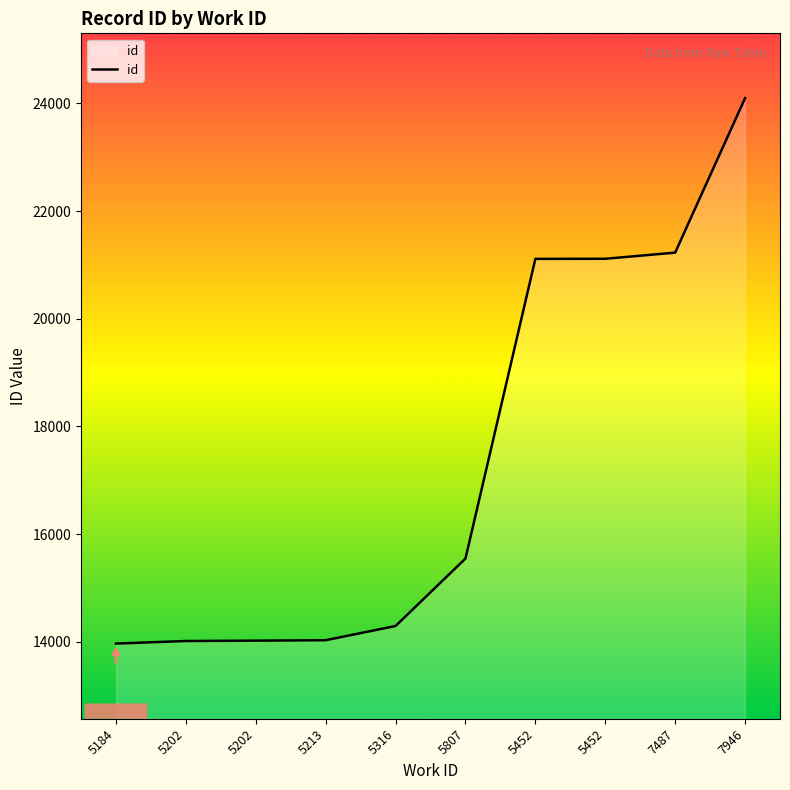

Reading left to right, extract all data points from this chart.

13966	14013	14020	14028	14292	15545	21112	21114	21228	24097